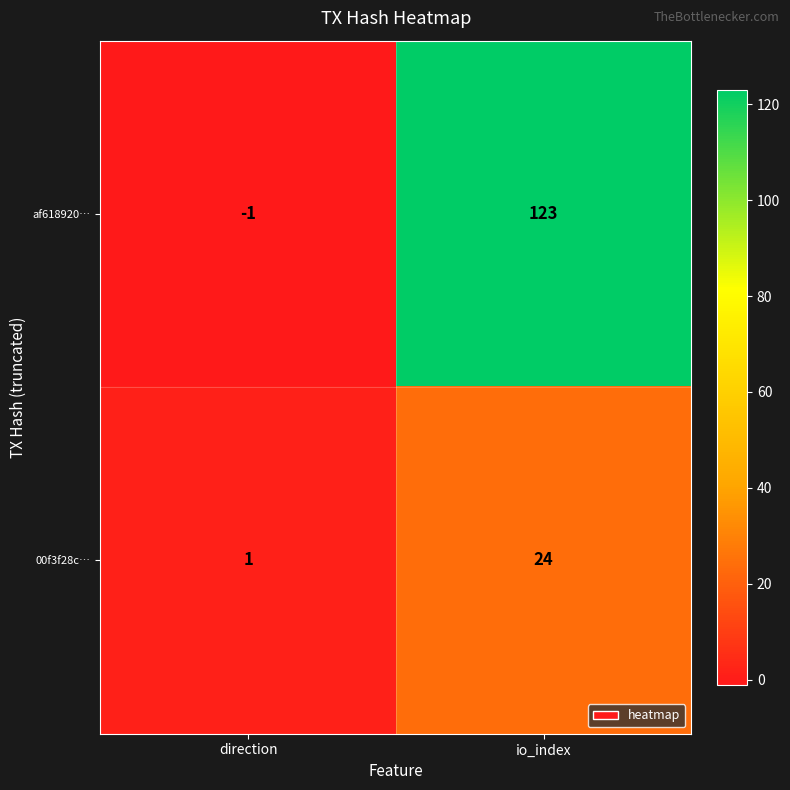

Rank the series by their maximum value, from highest to lowest.

af618920…, 00f3f28c…